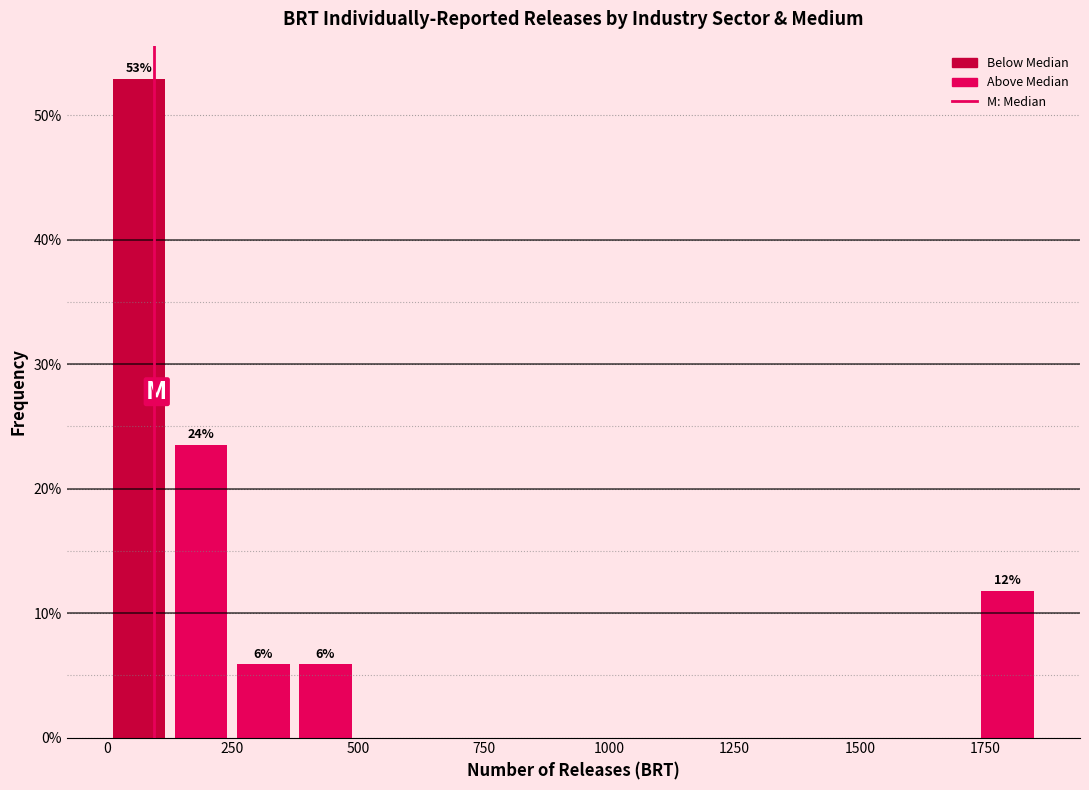

Read against the x-axis, roughly where is the centre of the tallest bar?

50